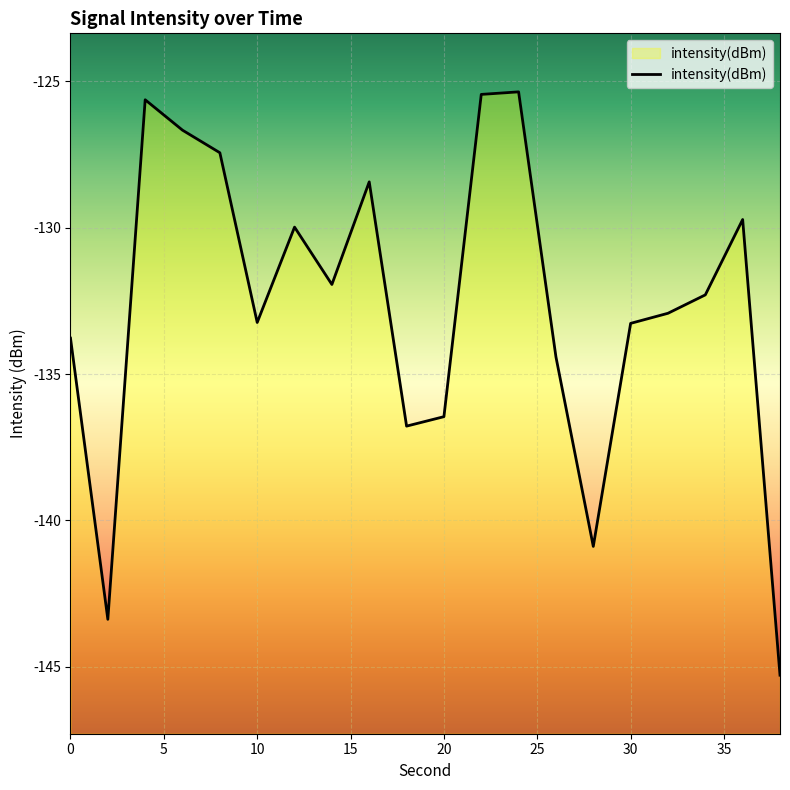

How many interior local valleys (lower than both neighbors) does the data have?

5